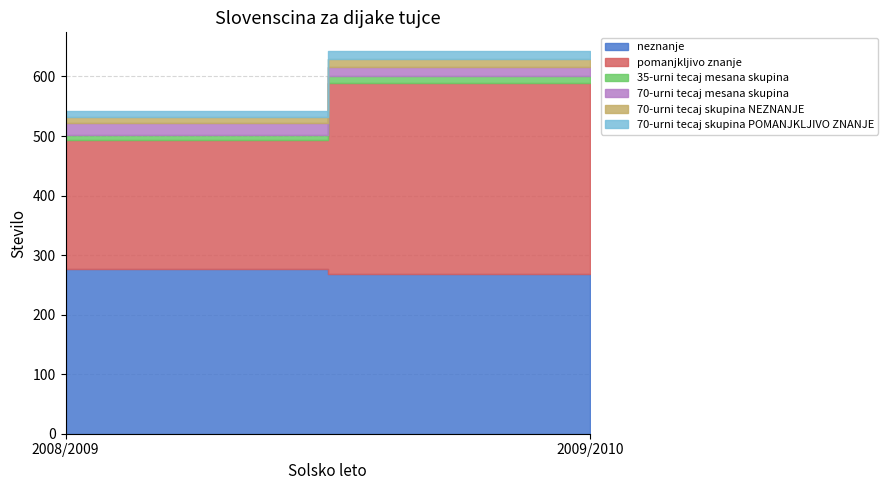

Which series changed the most between 2008/2009 and 2009/2010?

pomanjkljivo znanje